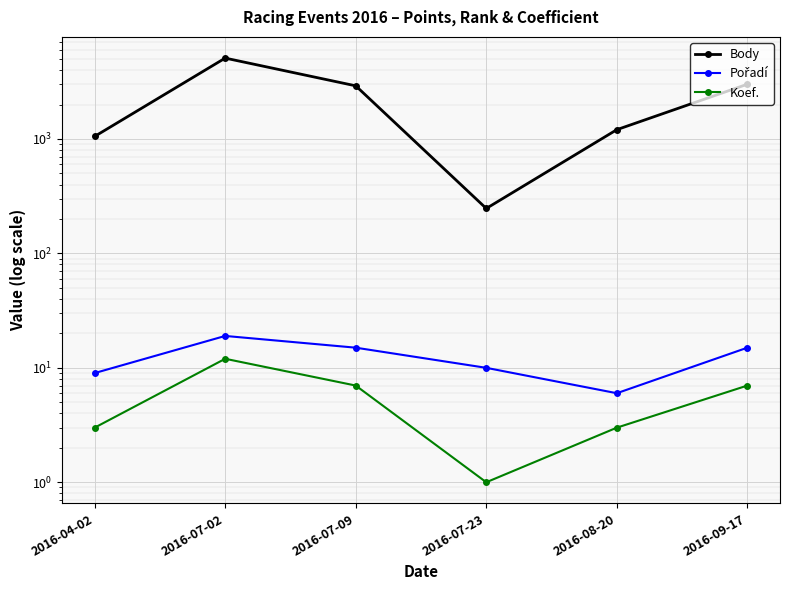

What is the difference between the Body values at 2016-07-23 and 2016-04-02?

806